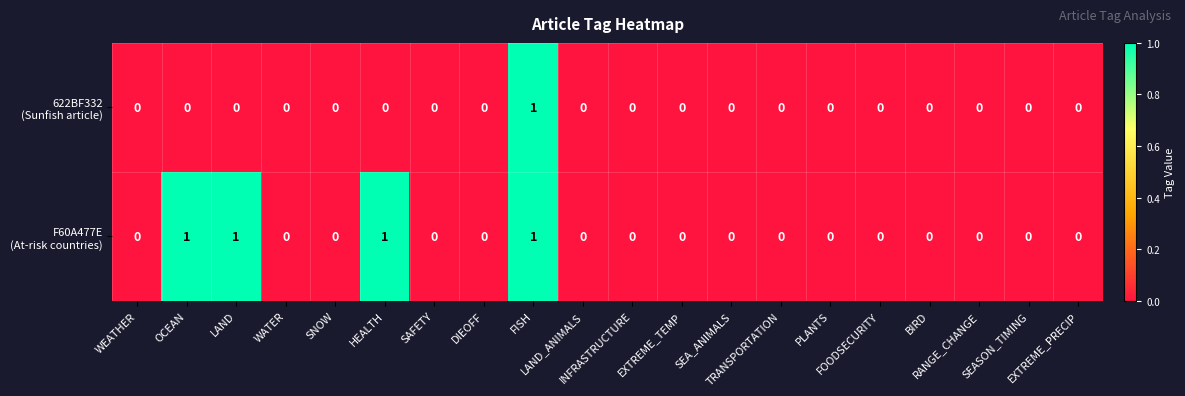

Count the number of data series in this chart.

2